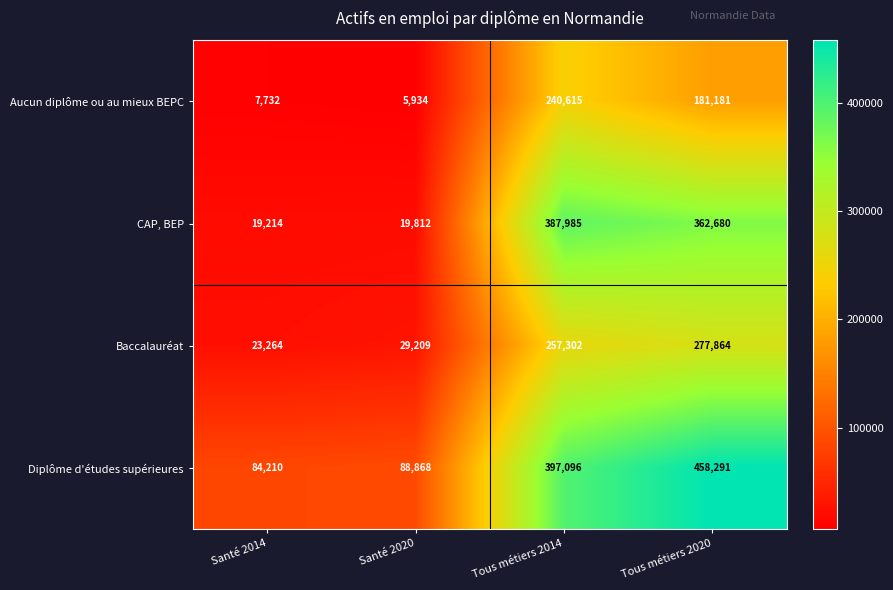

How many distinct data groups are displayed?

4